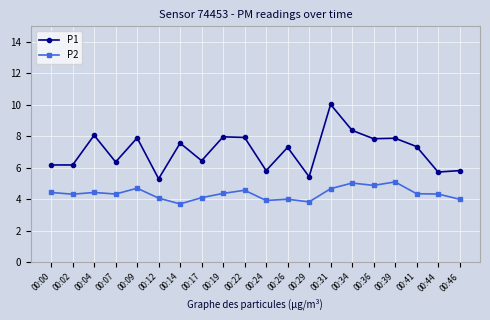

True or false: P2 and P1 cross at least once.

False